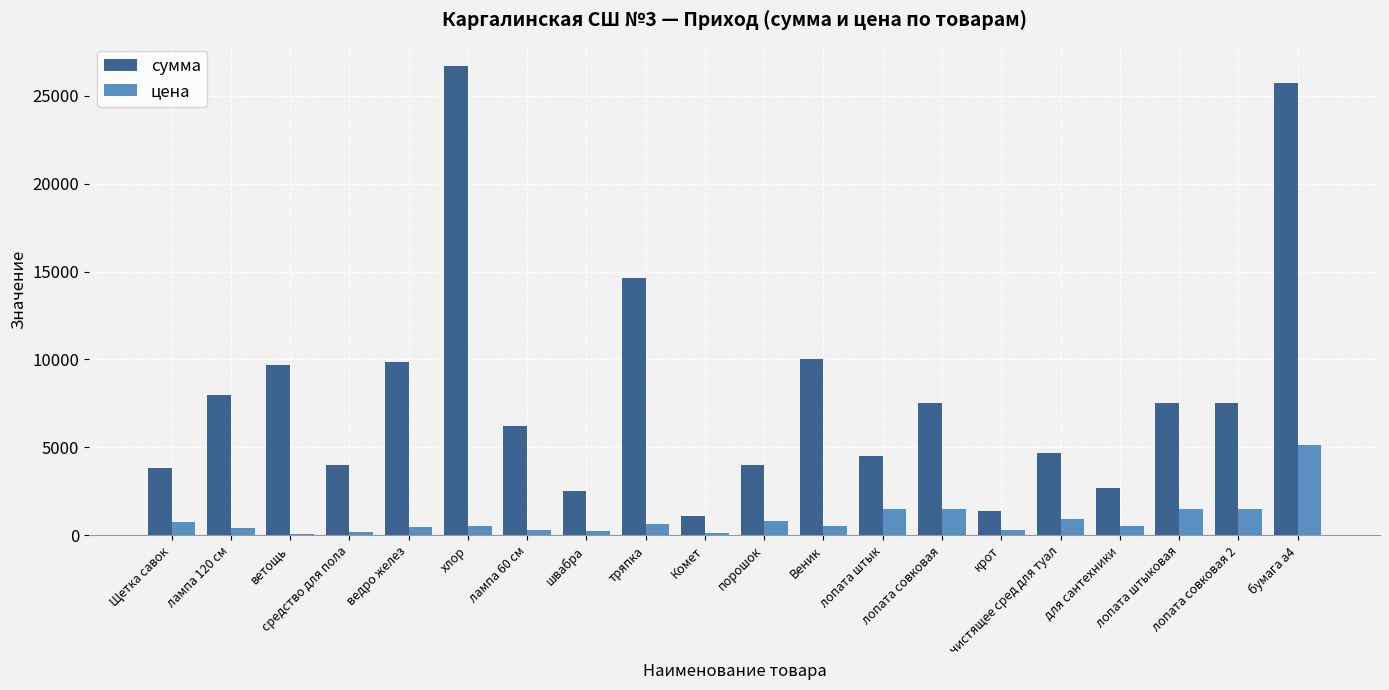

What is the greatest value displayed?

26685.0